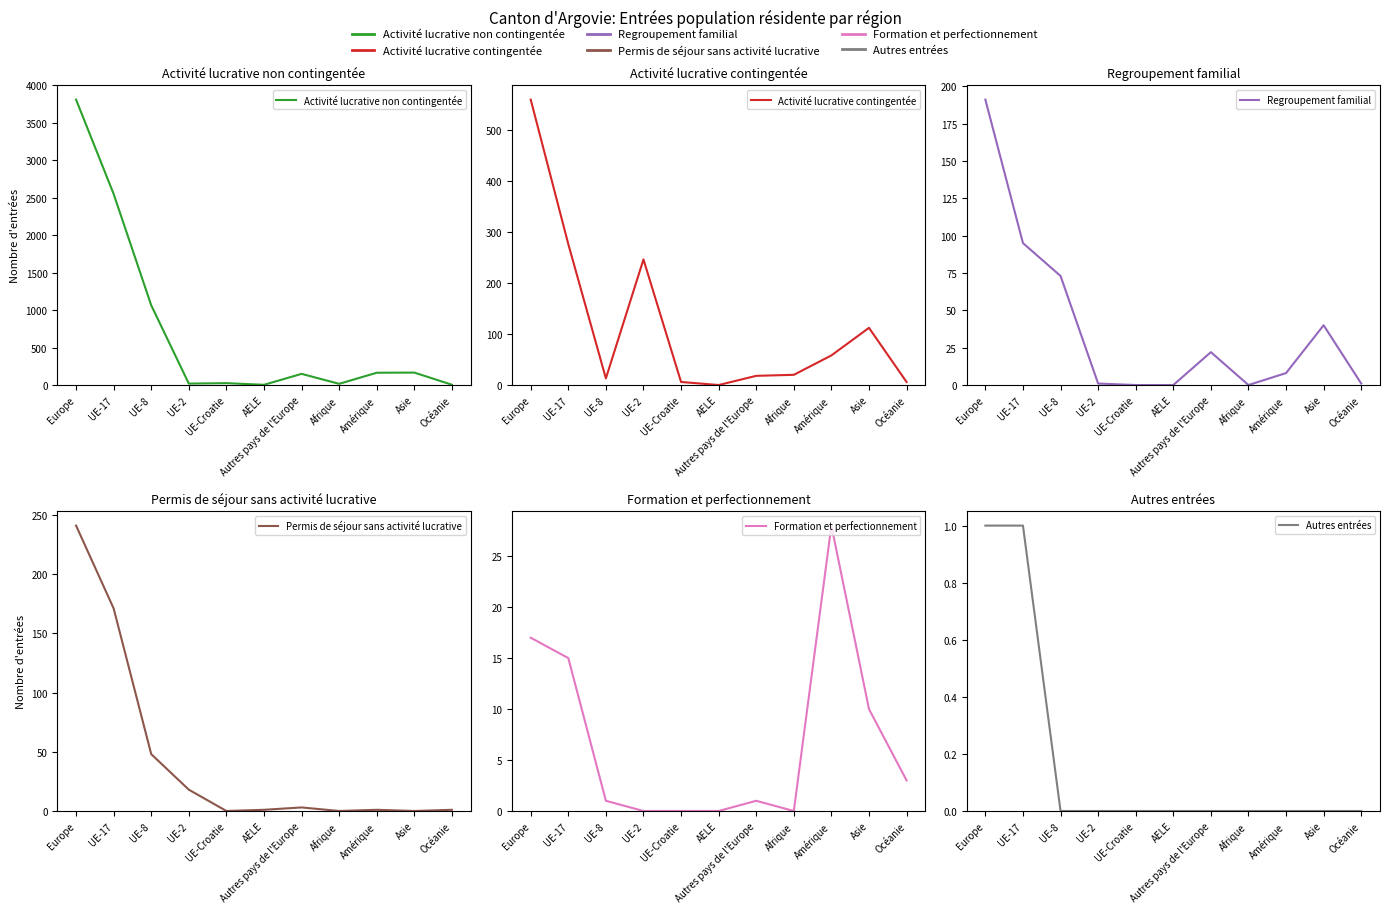

Which series has the largest range (max minus min)?

Activité lucrative non contingentée